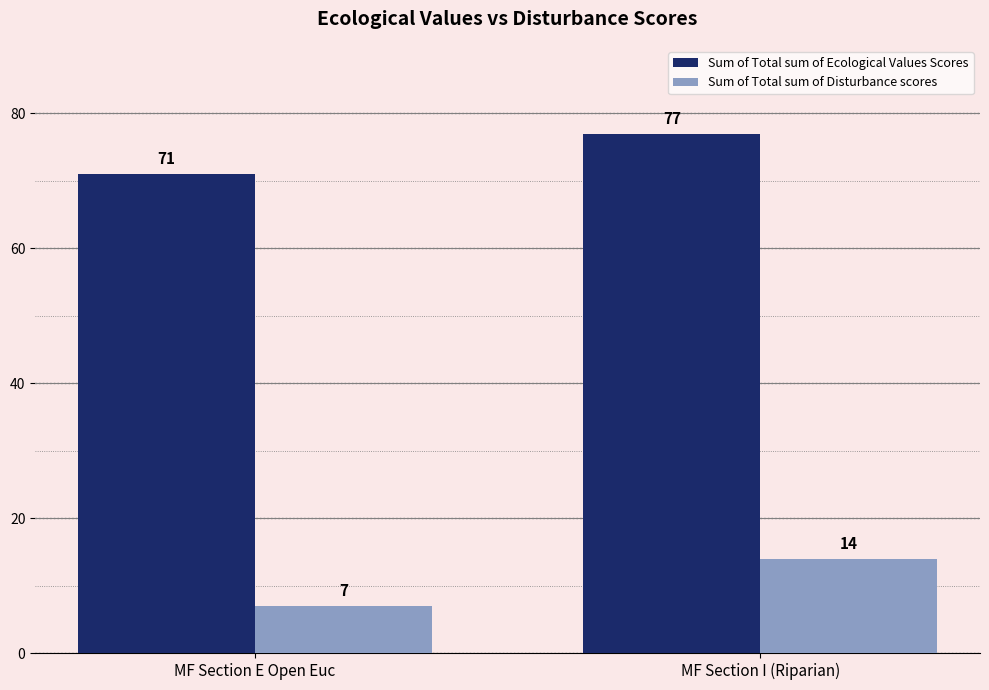

How many Sum of Total sum of Disturbance scores values are between 7 and 14?

2